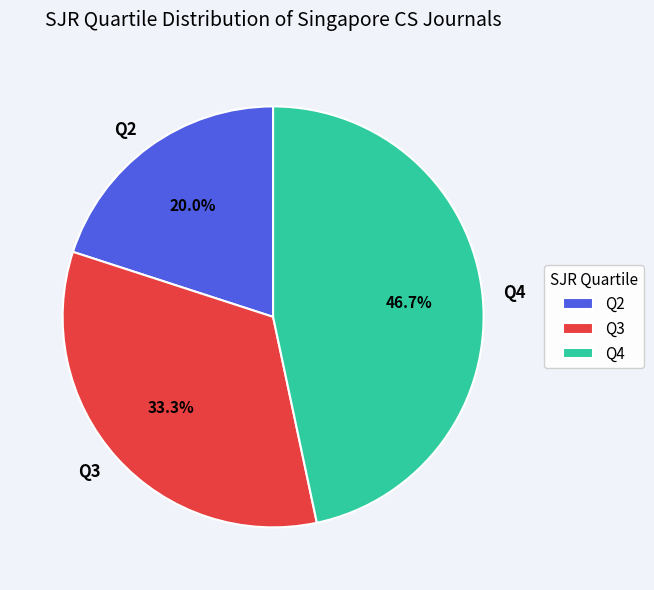

Is Q4 the majority of the pie?

No